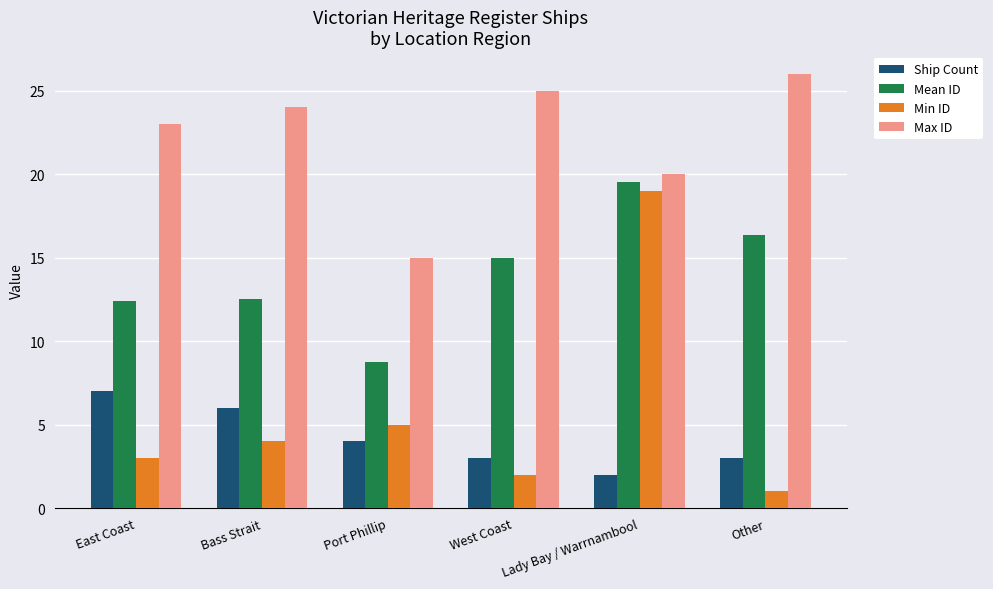

At West Coast, list the series in order from largest to smallest.

Max ID, Mean ID, Ship Count, Min ID